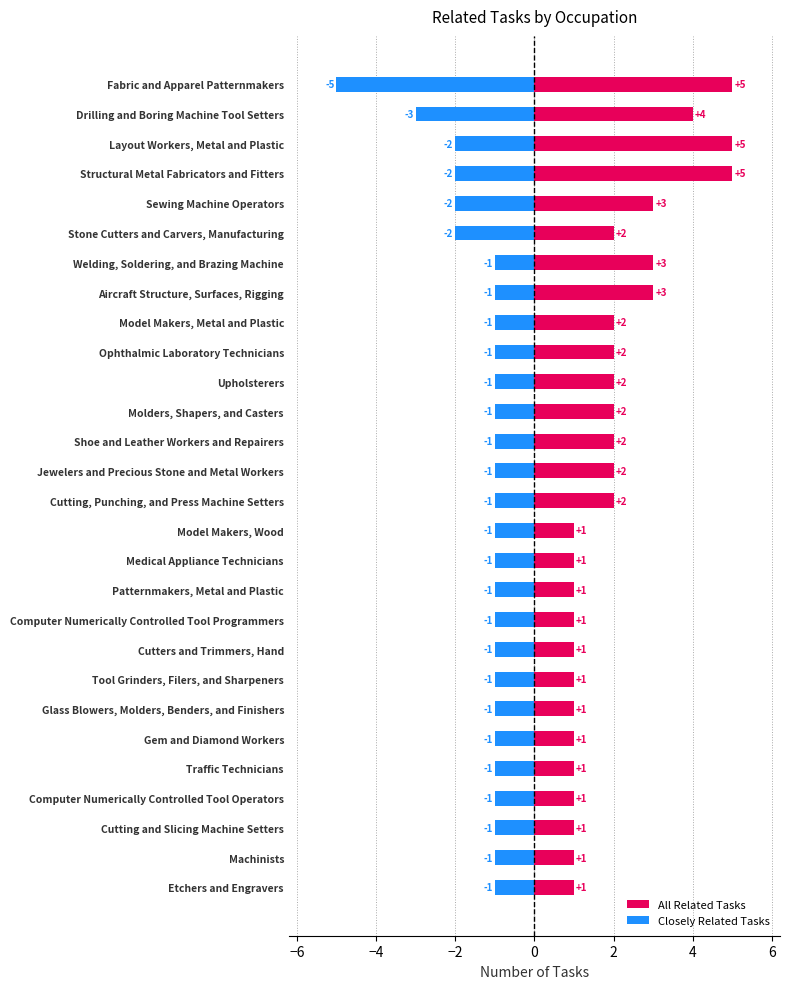

List the series in order of their overall mean, highest first.

All Related Tasks, Closely Related Tasks